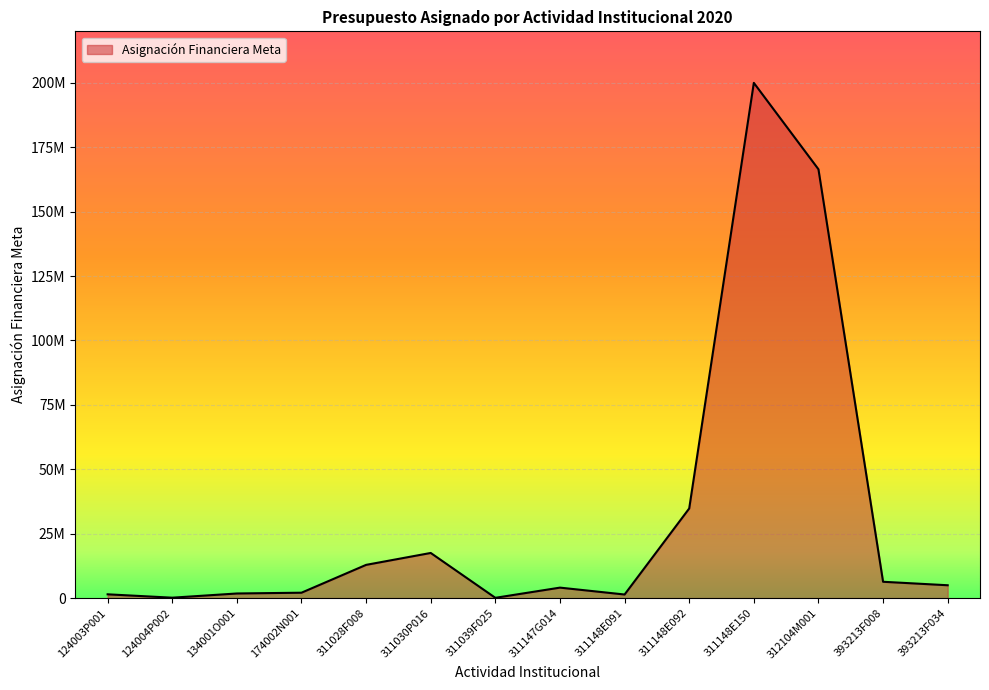

Is this an area chart (filled region under the line)?

Yes